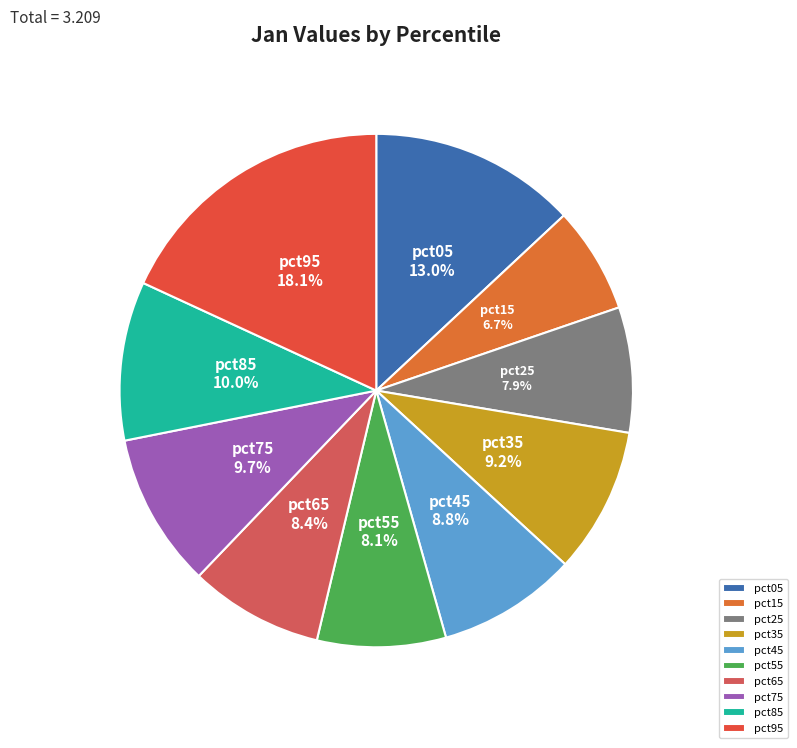

Which slice is the largest?

pct95